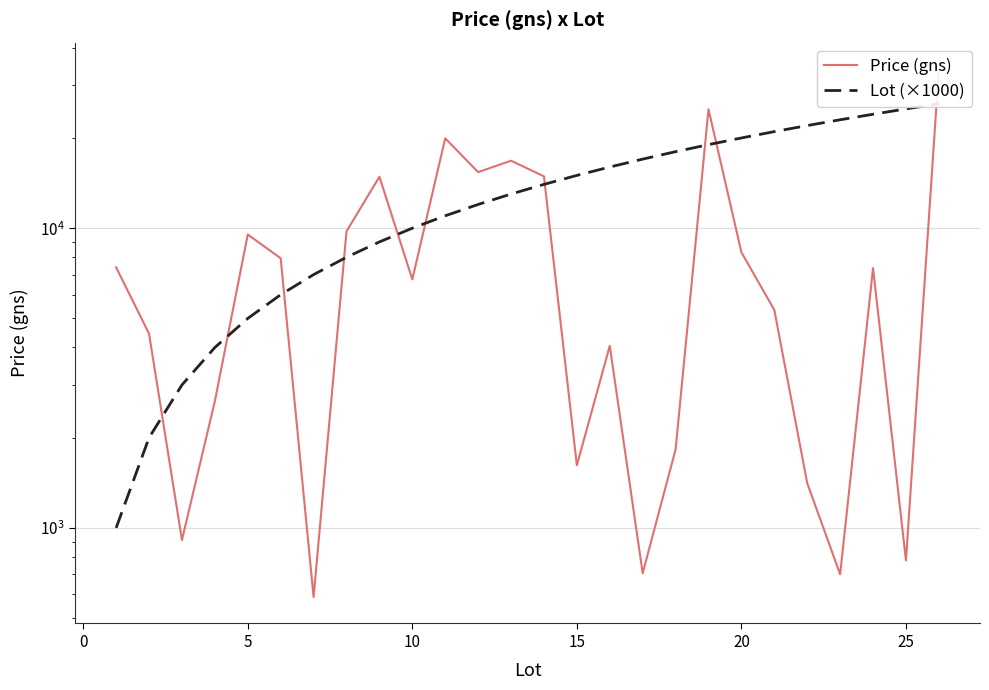

What is the lowest value of the Price (gns) series?

587.9